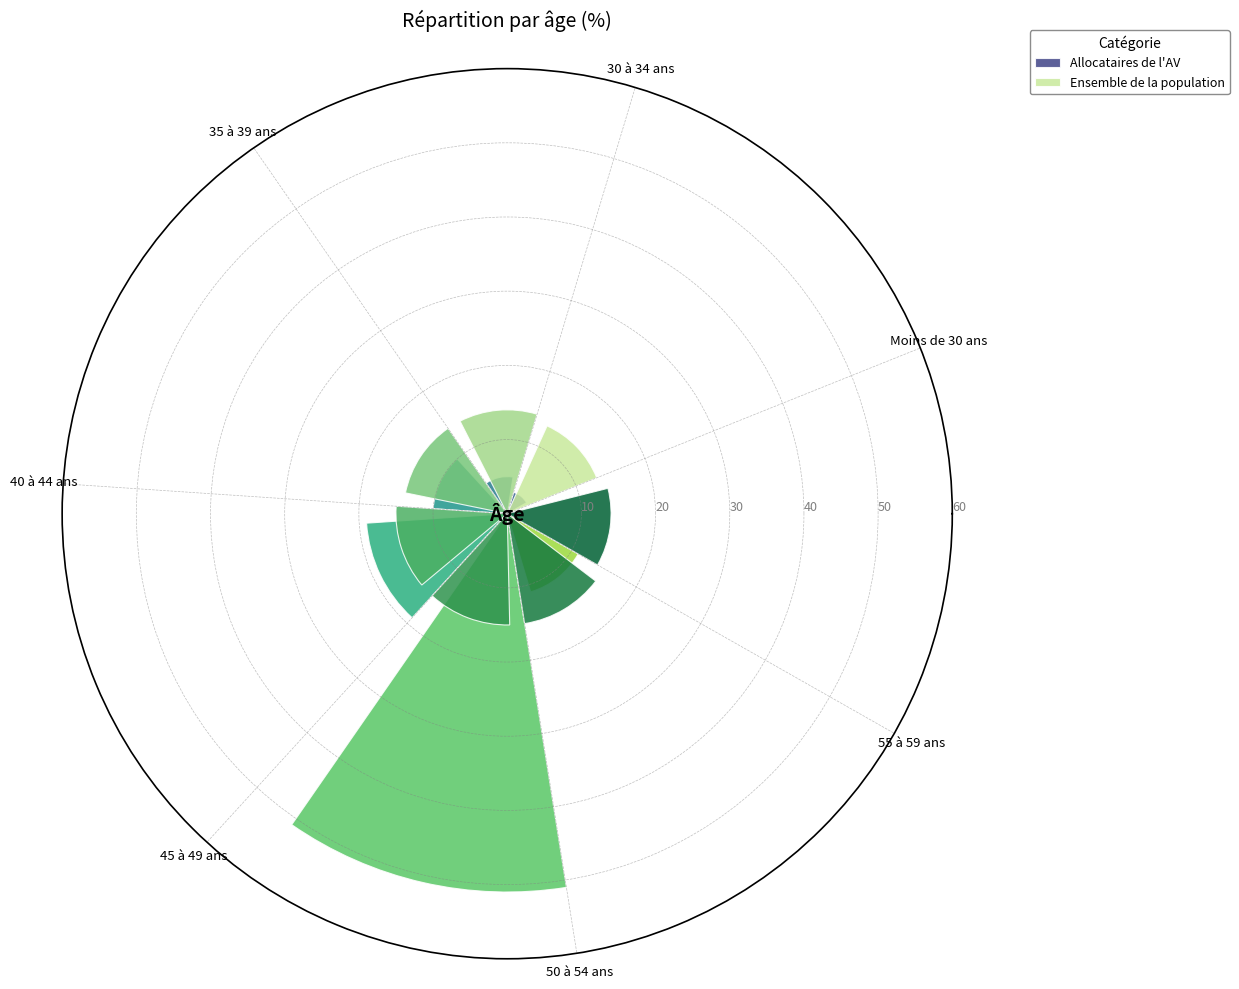

Which series has the largest total across all categories?

Allocataires de l'AV